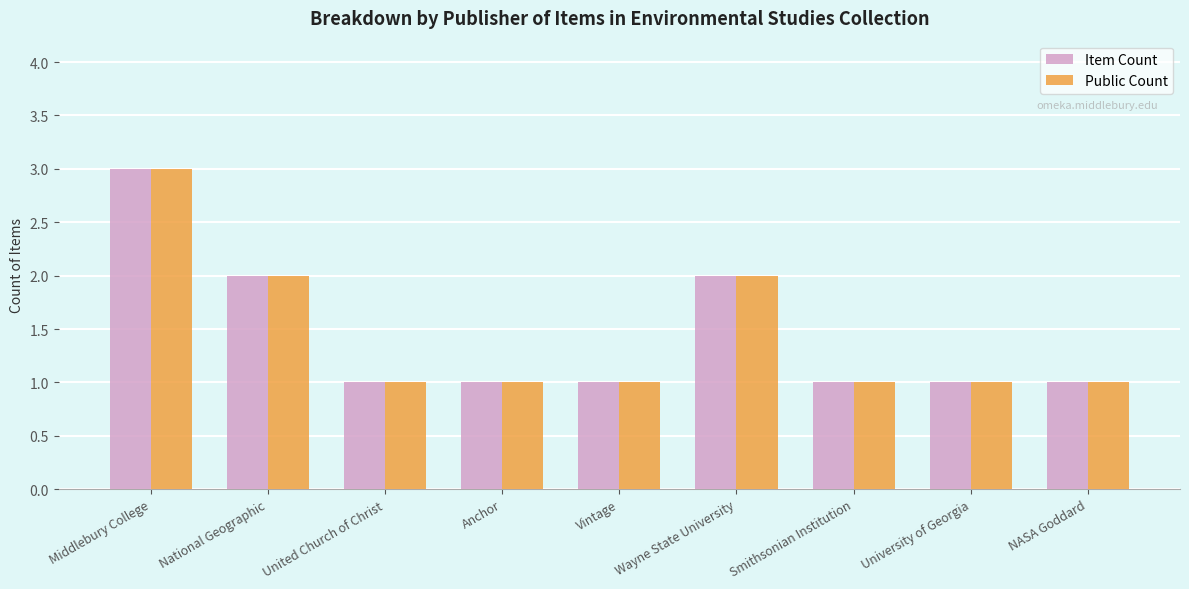

What is the sum of all Item Count values?

13